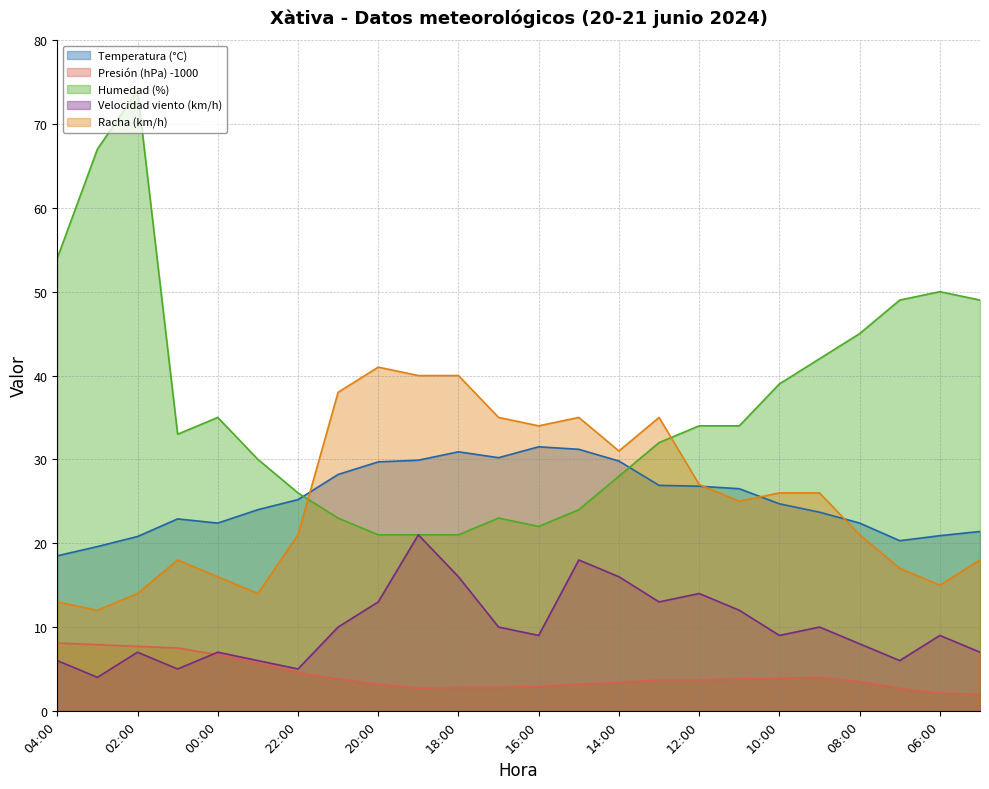

At which label does Racha (km/h) first exceed 26?

21:00